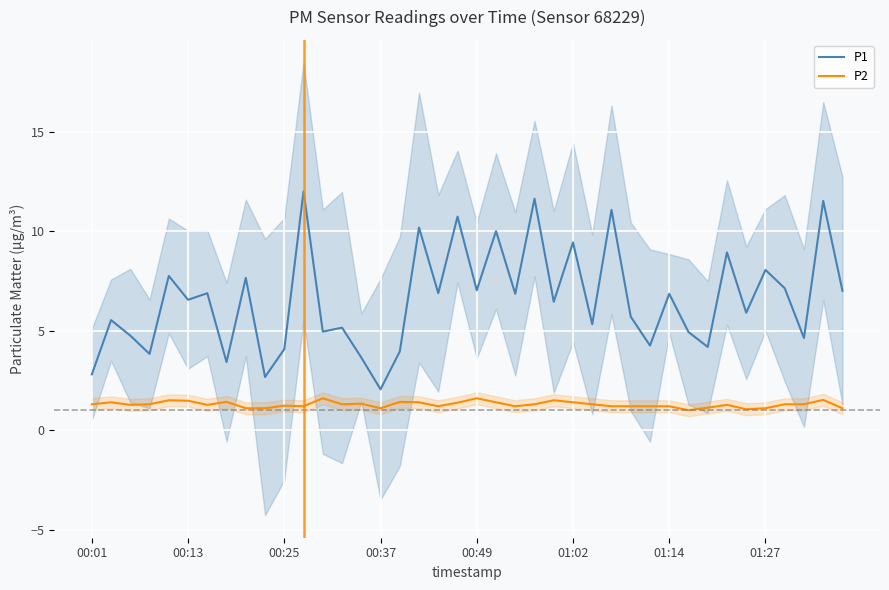

Reading right to left, what are all the values shown in this chart?

P1: 7.0	11.5	4.6	7.1	8.1	5.9	8.9	4.2	4.9	6.8	4.2	5.7	11.1	5.3	9.4	6.5	11.6	6.8	10.0	7.0	10.7	6.9	10.2	4.0	2.0	3.6	5.2	5.0	12.0	4.1	2.7	7.7	3.4	6.9	6.5	7.8	3.8	4.8	5.5	2.8
P2: 1.1	1.5	1.3	1.3	1.1	1.1	1.3	1.1	1.0	1.2	1.2	1.2	1.2	1.3	1.4	1.5	1.3	1.2	1.4	1.6	1.4	1.2	1.4	1.4	1.1	1.3	1.3	1.6	1.2	1.2	1.1	1.1	1.4	1.3	1.5	1.5	1.3	1.3	1.4	1.3